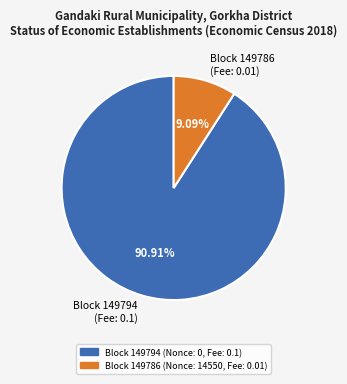

How many slices are in this pie chart?

2